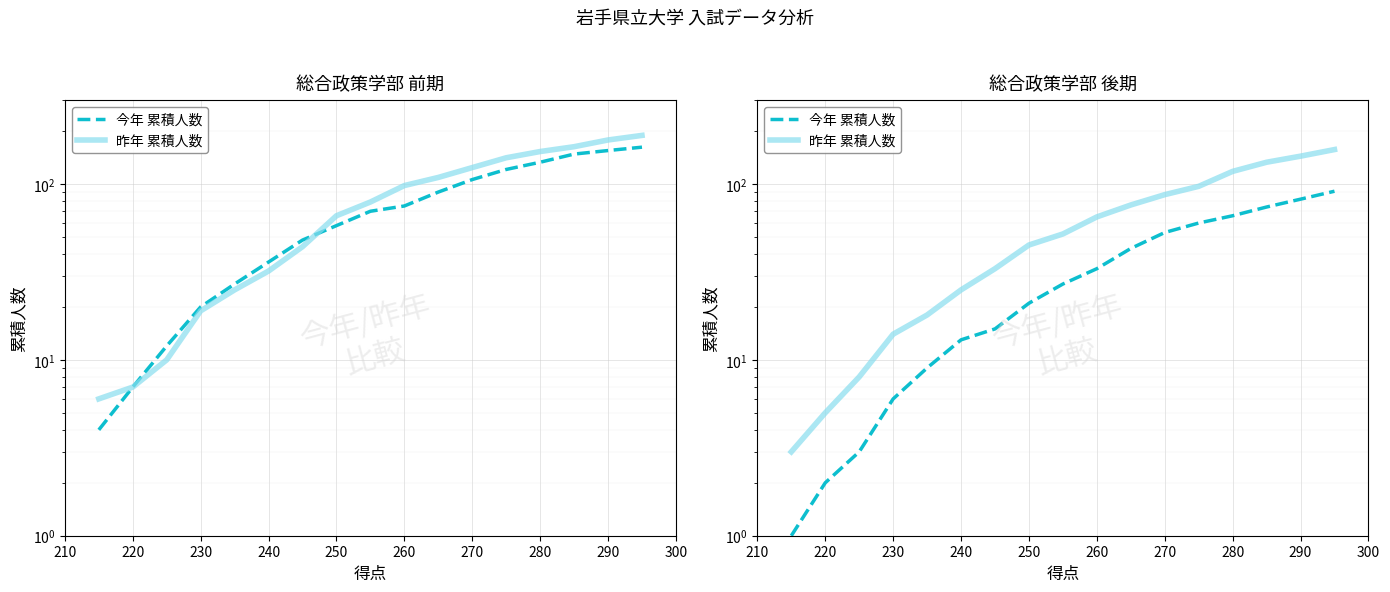

What is the value of the 昨年 累積人数 point at the 3rd from the left?

8